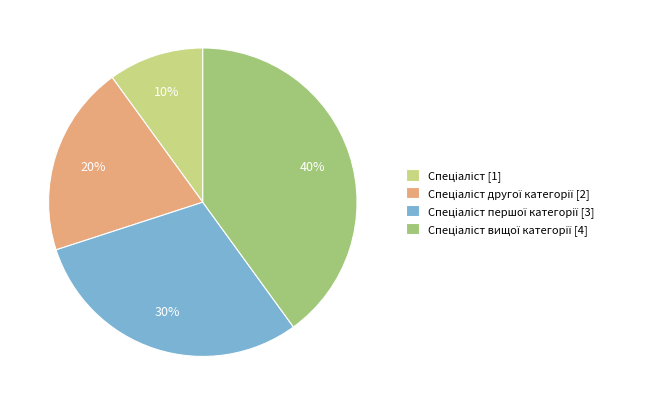

Is there a majority slice in this chart?

No